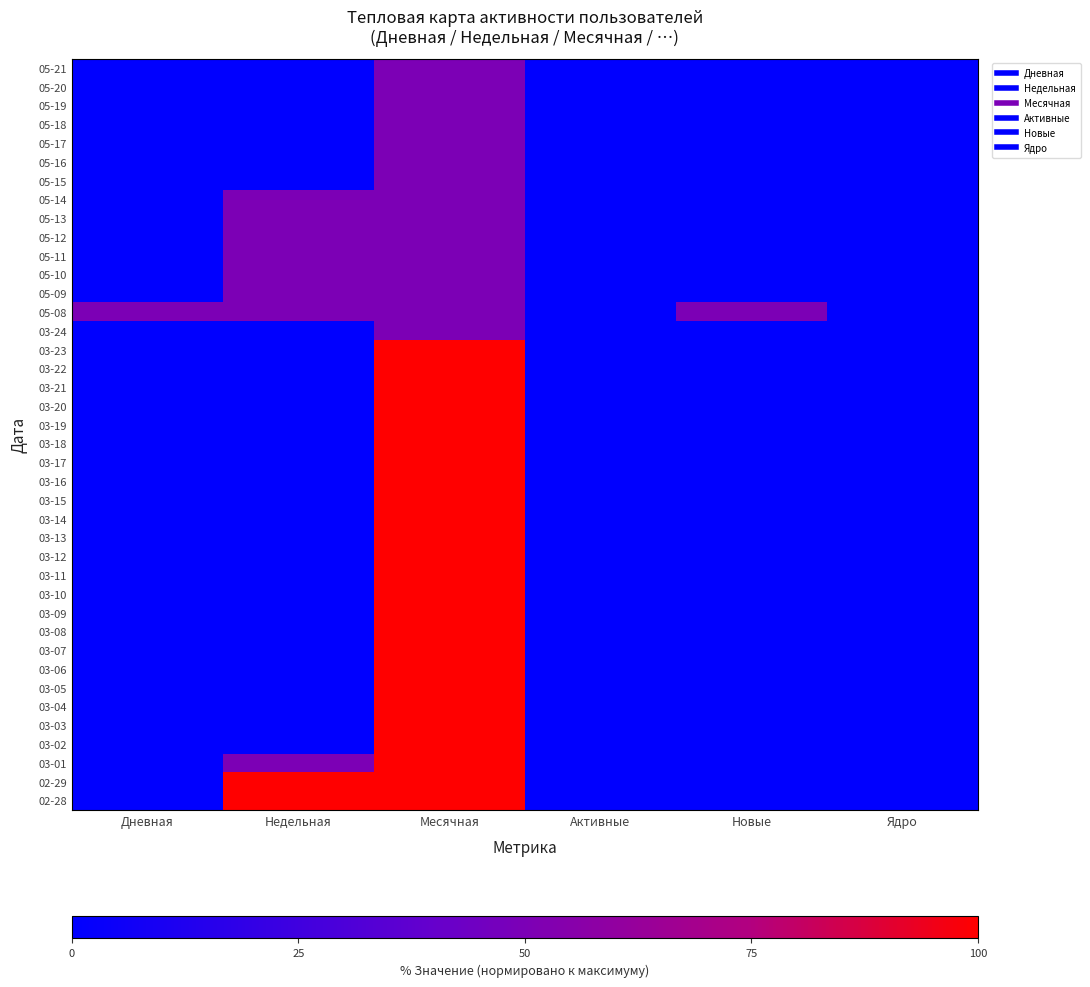

Reading left to right, what are all the values shown in this chart?

05-21: Дневная=0	Недельная=0	Месячная=50	Активные=0	Новые=0	Ядро=0
05-20: Дневная=0	Недельная=0	Месячная=50	Активные=0	Новые=0	Ядро=0
05-19: Дневная=0	Недельная=0	Месячная=50	Активные=0	Новые=0	Ядро=0
05-18: Дневная=0	Недельная=0	Месячная=50	Активные=0	Новые=0	Ядро=0
05-17: Дневная=0	Недельная=0	Месячная=50	Активные=0	Новые=0	Ядро=0
05-16: Дневная=0	Недельная=0	Месячная=50	Активные=0	Новые=0	Ядро=0
05-15: Дневная=0	Недельная=0	Месячная=50	Активные=0	Новые=0	Ядро=0
05-14: Дневная=0	Недельная=50	Месячная=50	Активные=0	Новые=0	Ядро=0
05-13: Дневная=0	Недельная=50	Месячная=50	Активные=0	Новые=0	Ядро=0
05-12: Дневная=0	Недельная=50	Месячная=50	Активные=0	Новые=0	Ядро=0
05-11: Дневная=0	Недельная=50	Месячная=50	Активные=0	Новые=0	Ядро=0
05-10: Дневная=0	Недельная=50	Месячная=50	Активные=0	Новые=0	Ядро=0
05-09: Дневная=0	Недельная=50	Месячная=50	Активные=0	Новые=0	Ядро=0
05-08: Дневная=50	Недельная=50	Месячная=50	Активные=0	Новые=50	Ядро=0
03-24: Дневная=0	Недельная=0	Месячная=50	Активные=0	Новые=0	Ядро=0
03-23: Дневная=0	Недельная=0	Месячная=100	Активные=0	Новые=0	Ядро=0
03-22: Дневная=0	Недельная=0	Месячная=100	Активные=0	Новые=0	Ядро=0
03-21: Дневная=0	Недельная=0	Месячная=100	Активные=0	Новые=0	Ядро=0
03-20: Дневная=0	Недельная=0	Месячная=100	Активные=0	Новые=0	Ядро=0
03-19: Дневная=0	Недельная=0	Месячная=100	Активные=0	Новые=0	Ядро=0
03-18: Дневная=0	Недельная=0	Месячная=100	Активные=0	Новые=0	Ядро=0
03-17: Дневная=0	Недельная=0	Месячная=100	Активные=0	Новые=0	Ядро=0
03-16: Дневная=0	Недельная=0	Месячная=100	Активные=0	Новые=0	Ядро=0
03-15: Дневная=0	Недельная=0	Месячная=100	Активные=0	Новые=0	Ядро=0
03-14: Дневная=0	Недельная=0	Месячная=100	Активные=0	Новые=0	Ядро=0
03-13: Дневная=0	Недельная=0	Месячная=100	Активные=0	Новые=0	Ядро=0
03-12: Дневная=0	Недельная=0	Месячная=100	Активные=0	Новые=0	Ядро=0
03-11: Дневная=0	Недельная=0	Месячная=100	Активные=0	Новые=0	Ядро=0
03-10: Дневная=0	Недельная=0	Месячная=100	Активные=0	Новые=0	Ядро=0
03-09: Дневная=0	Недельная=0	Месячная=100	Активные=0	Новые=0	Ядро=0
03-08: Дневная=0	Недельная=0	Месячная=100	Активные=0	Новые=0	Ядро=0
03-07: Дневная=0	Недельная=0	Месячная=100	Активные=0	Новые=0	Ядро=0
03-06: Дневная=0	Недельная=0	Месячная=100	Активные=0	Новые=0	Ядро=0
03-05: Дневная=0	Недельная=0	Месячная=100	Активные=0	Новые=0	Ядро=0
03-04: Дневная=0	Недельная=0	Месячная=100	Активные=0	Новые=0	Ядро=0
03-03: Дневная=0	Недельная=0	Месячная=100	Активные=0	Новые=0	Ядро=0
03-02: Дневная=0	Недельная=0	Месячная=100	Активные=0	Новые=0	Ядро=0
03-01: Дневная=0	Недельная=50	Месячная=100	Активные=0	Новые=0	Ядро=0
02-29: Дневная=0	Недельная=100	Месячная=100	Активные=0	Новые=0	Ядро=0
02-28: Дневная=0	Недельная=100	Месячная=100	Активные=0	Новые=0	Ядро=0